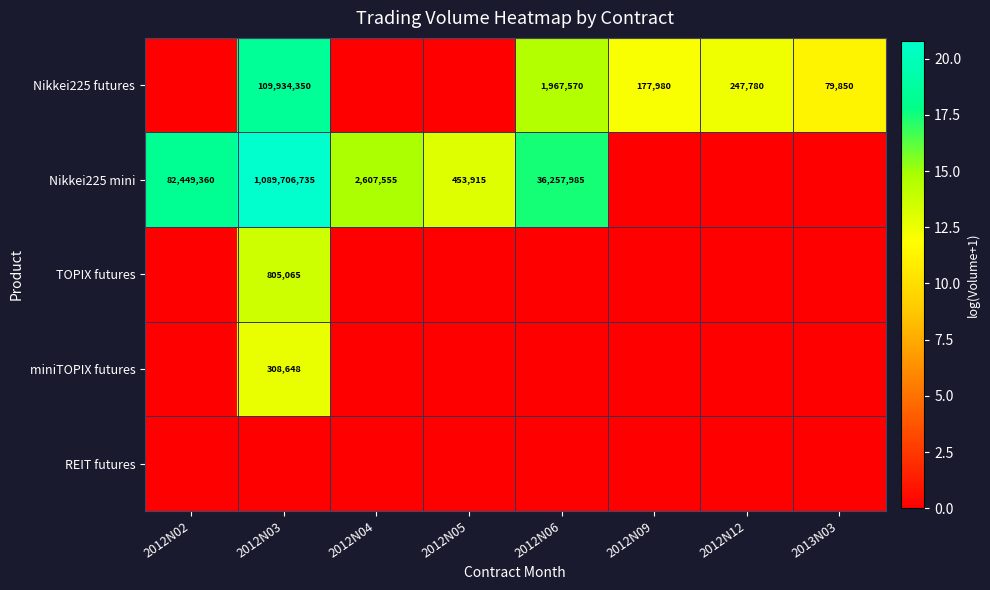

The value of Nikkei225 futures at 2012N12 is 371158. True or false?

False